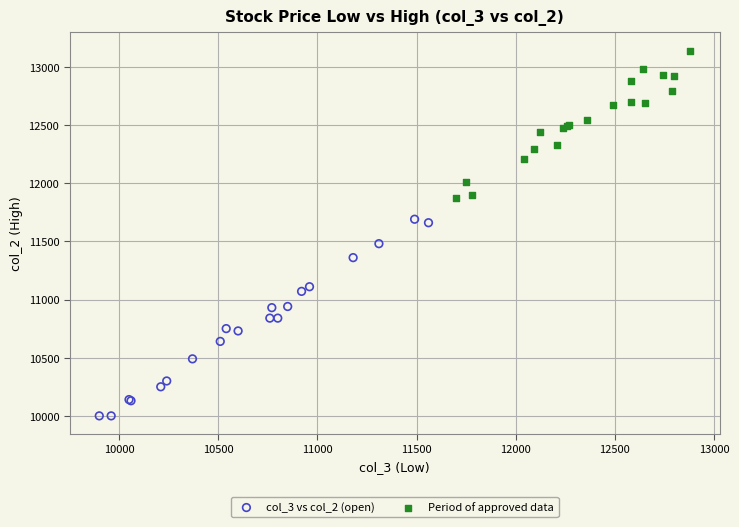

Which series reaches the maximum Y coordinate?

Period of approved data